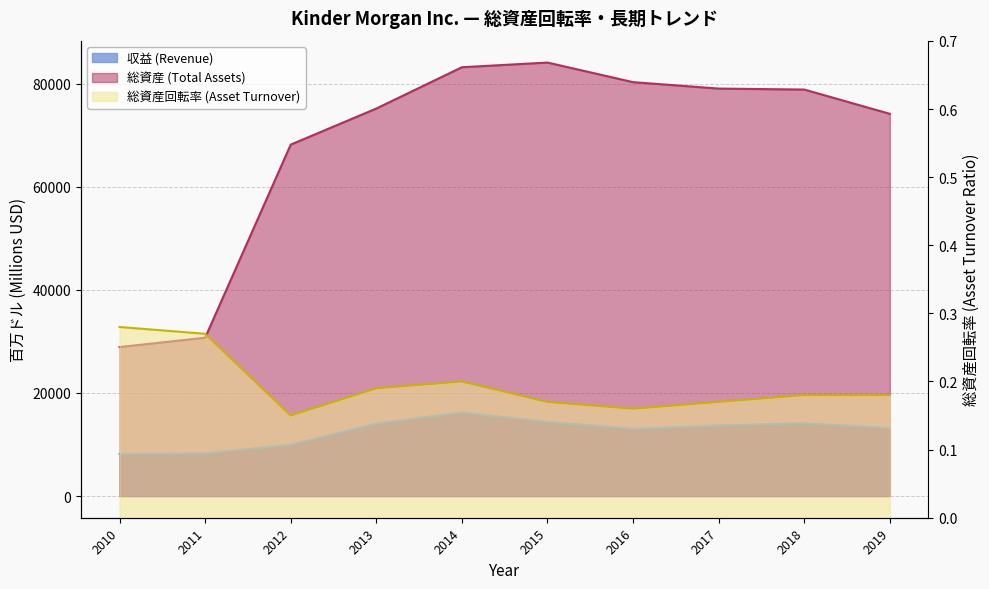

Reading left to right, extract all data points from this chart.

収益 (Revenue): 8191.0	8265.0	9973.0	14070.0	16226.0	14403.0	13058.0	13705.0	14144.0	13209.0
総資産 (Total Assets): 28908.0	30717.0	68185.0	75185.0	83198.0	84104.0	80305.0	79055.0	78866.0	74157.0
総資産回転率 (Asset Turnover): 0.3	0.3	0.1	0.2	0.2	0.2	0.2	0.2	0.2	0.2